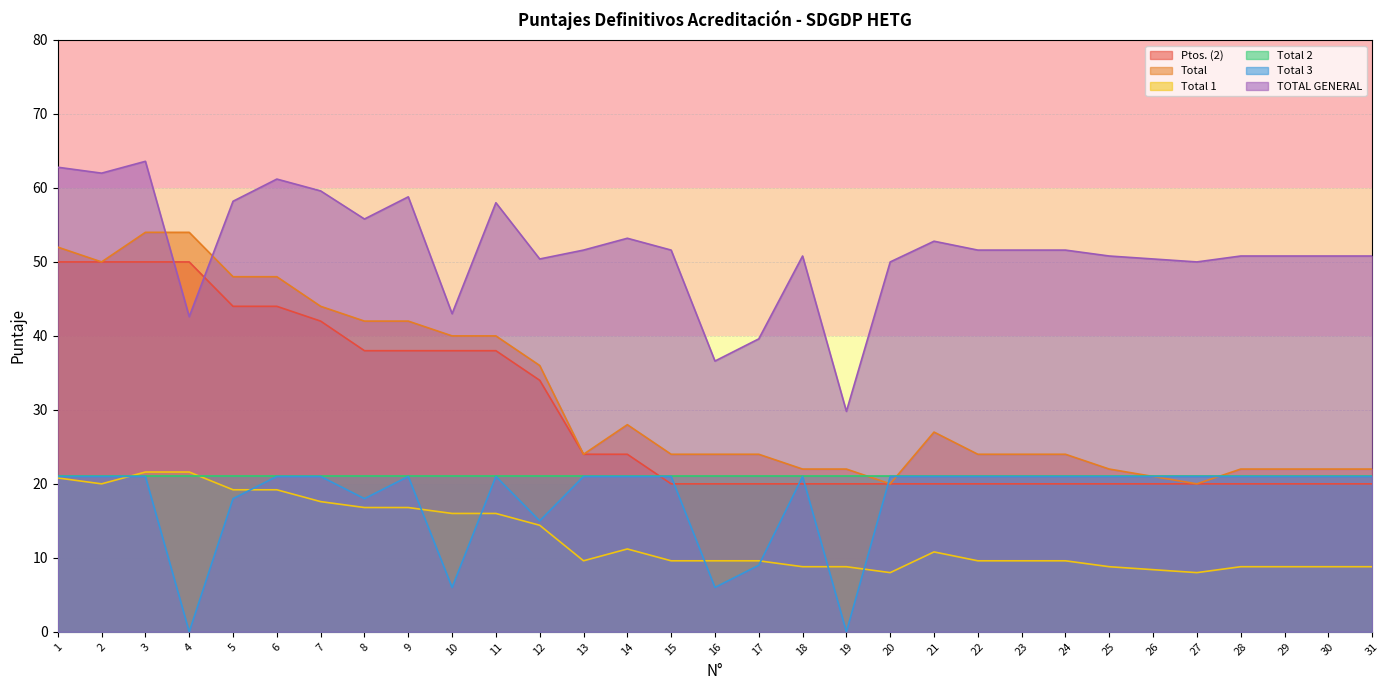

At which label is Ptos. (2) closest to 35?

12